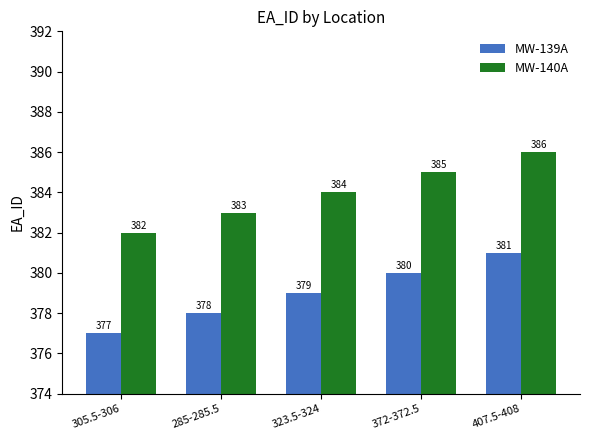

What is the approximate value of MW-139A at 372-372.5?

380